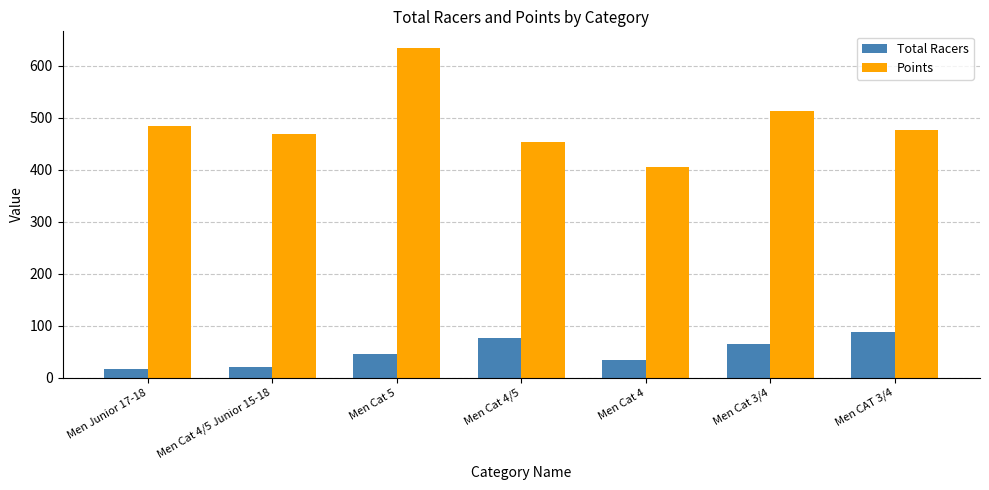

What is the label of the 6th bar from the right?

Men Cat 4/5 Junior 15-18